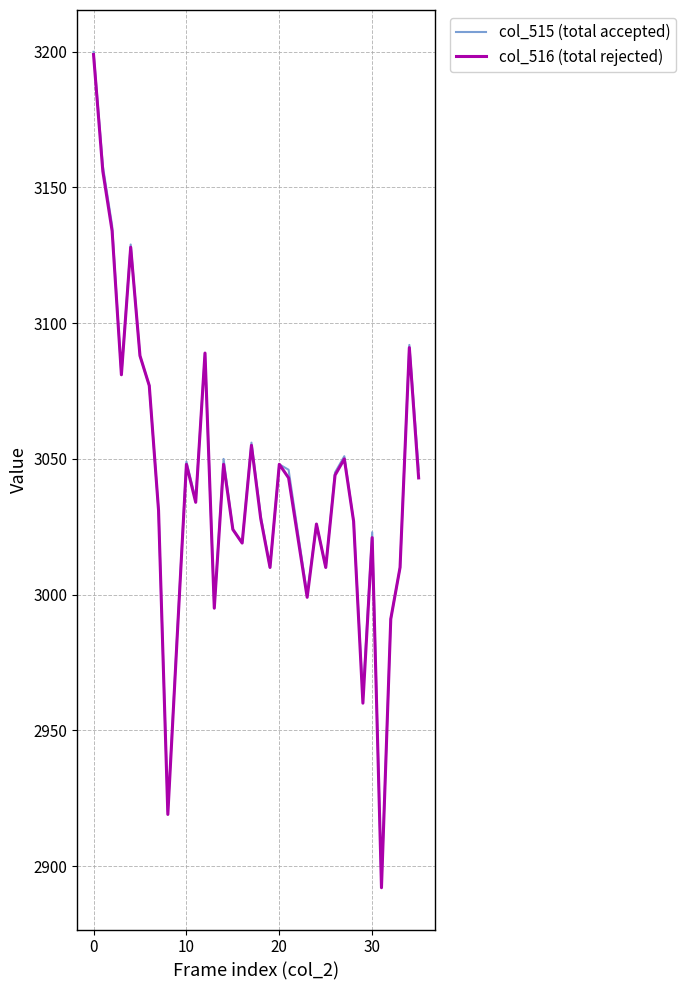

True or false: col_515 (total accepted) has more than 2 points higher than both neighbors.

True